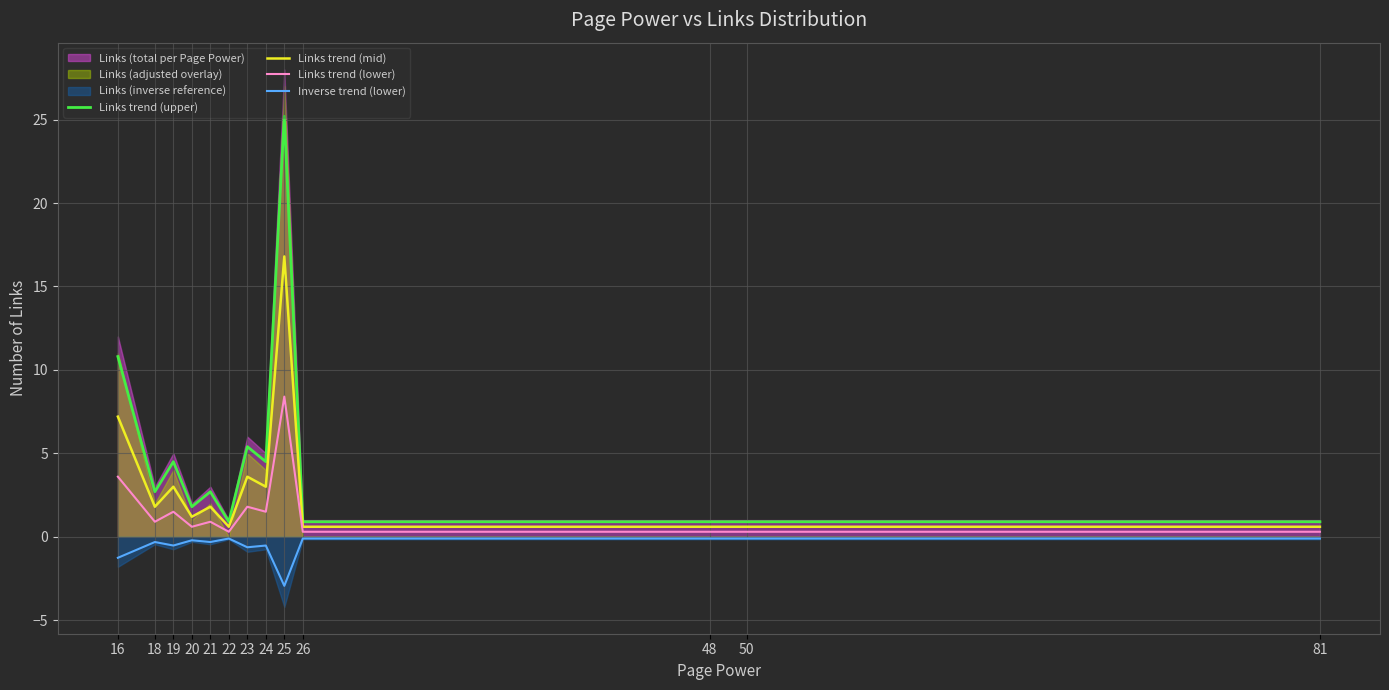

Between 18 and 23, which series saw the biggest shift?

Links trend (upper)